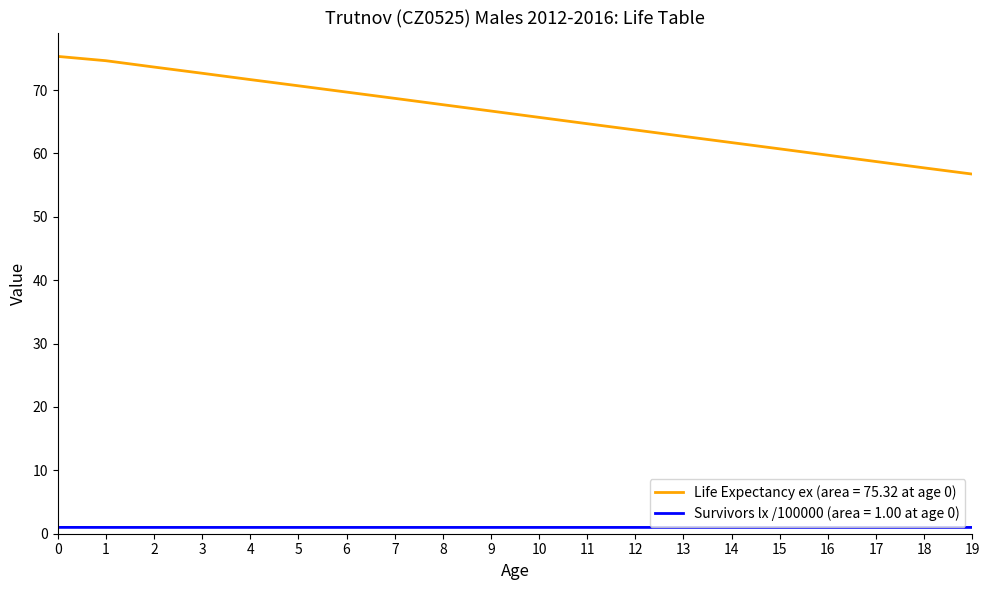

At 16, list the series in order from smallest to largest.

Survivors lx /100000 (area = 1.00 at age 0), Life Expectancy ex (area = 75.32 at age 0)